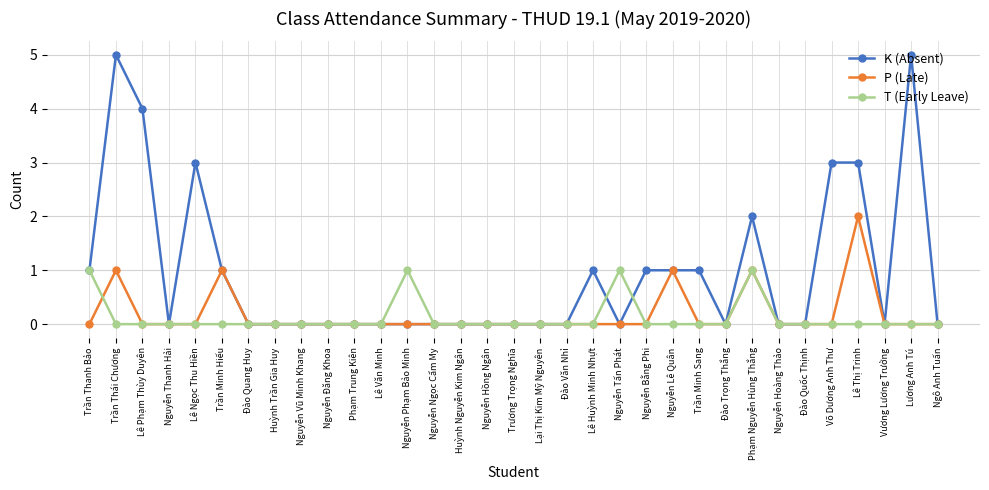

List the series in order of their peak value, highest first.

K (Absent), P (Late), T (Early Leave)